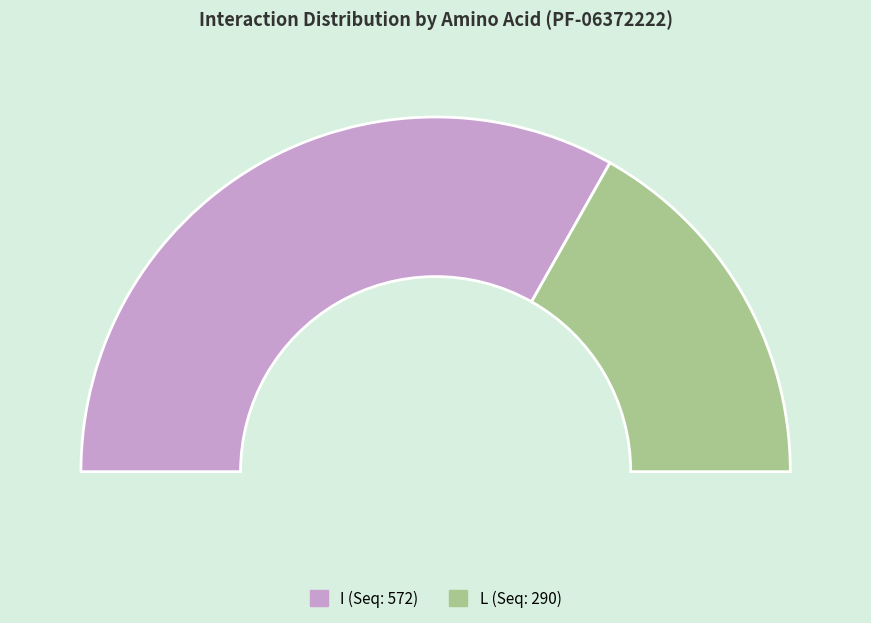

Does L (290) account for over 50% of the chart?

No